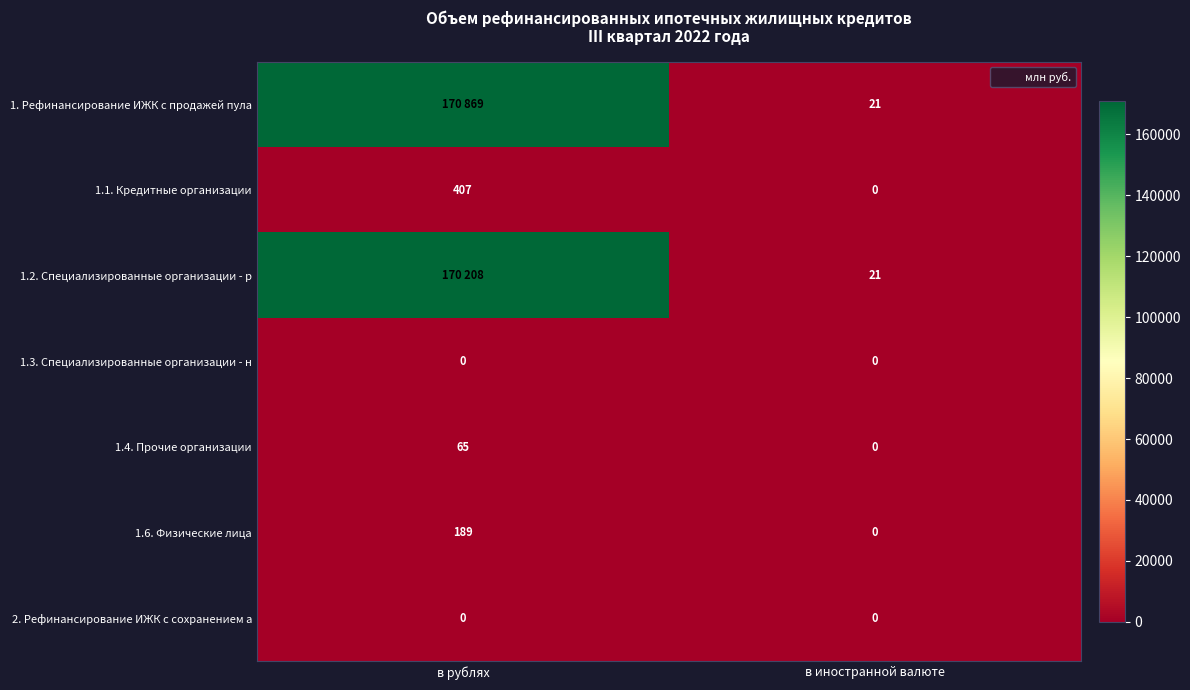

What is the greatest value displayed?

170869